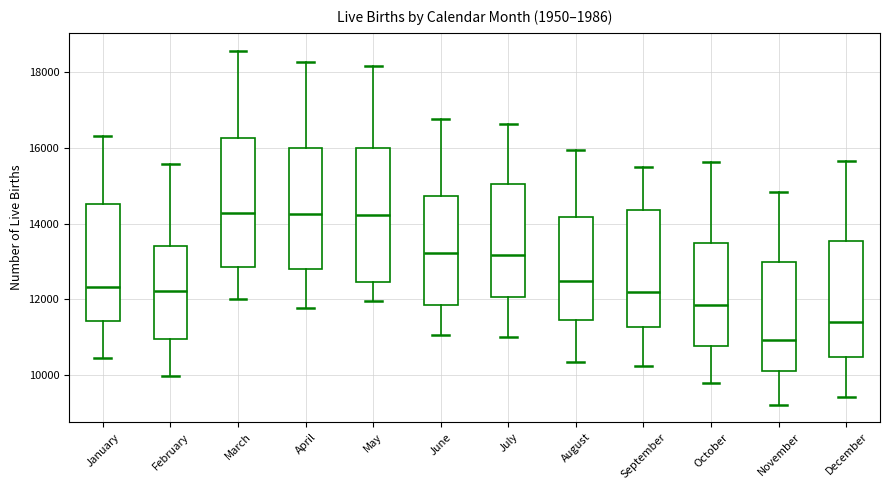

Which box has the lowest median line?

November